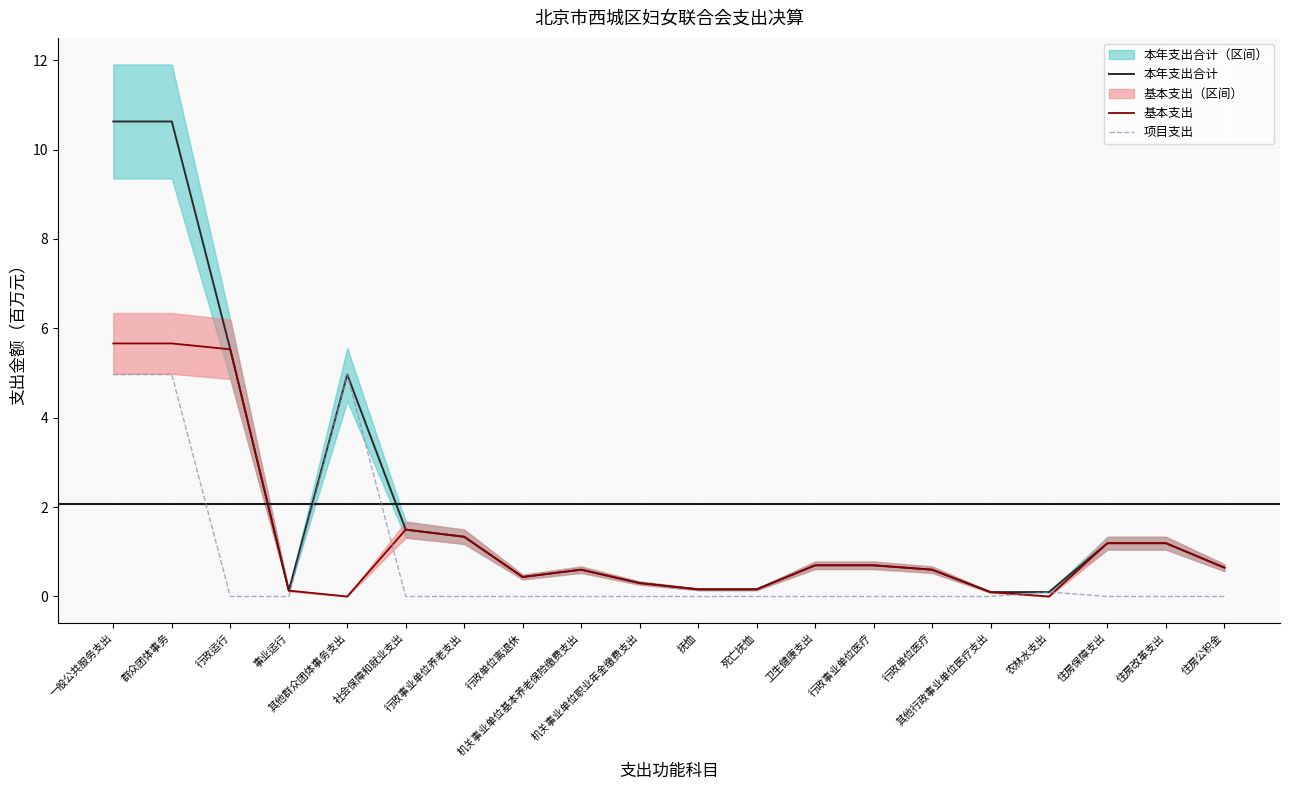

Count the number of data series in this chart.

3